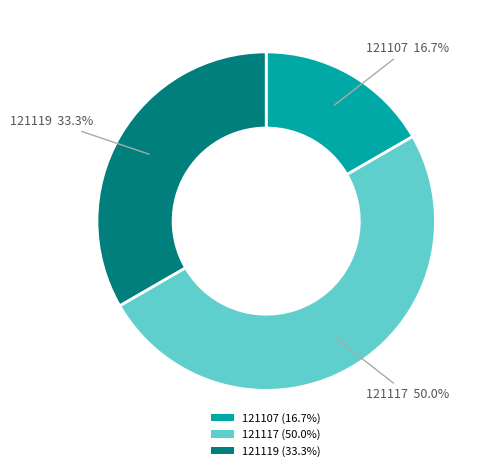

What percentage is NOT represented by 121119?

66.7%